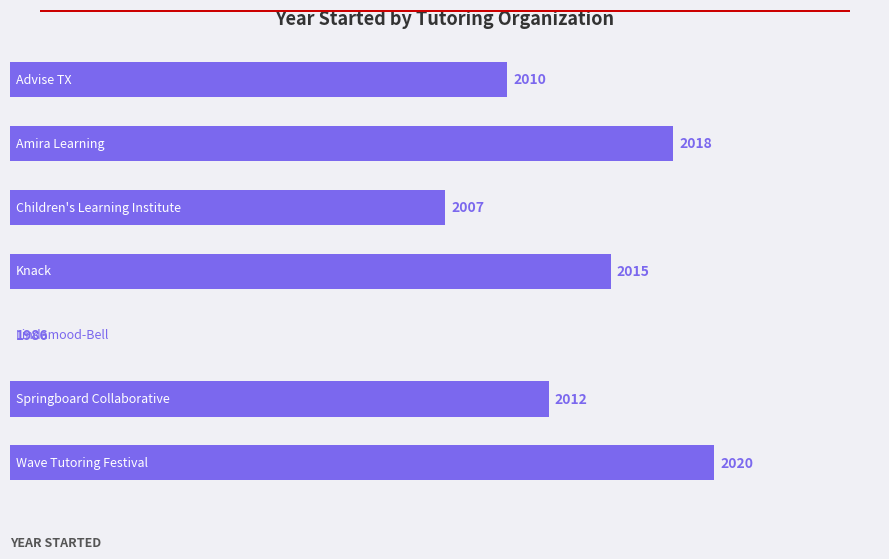

Are the bars horizontal?

Yes